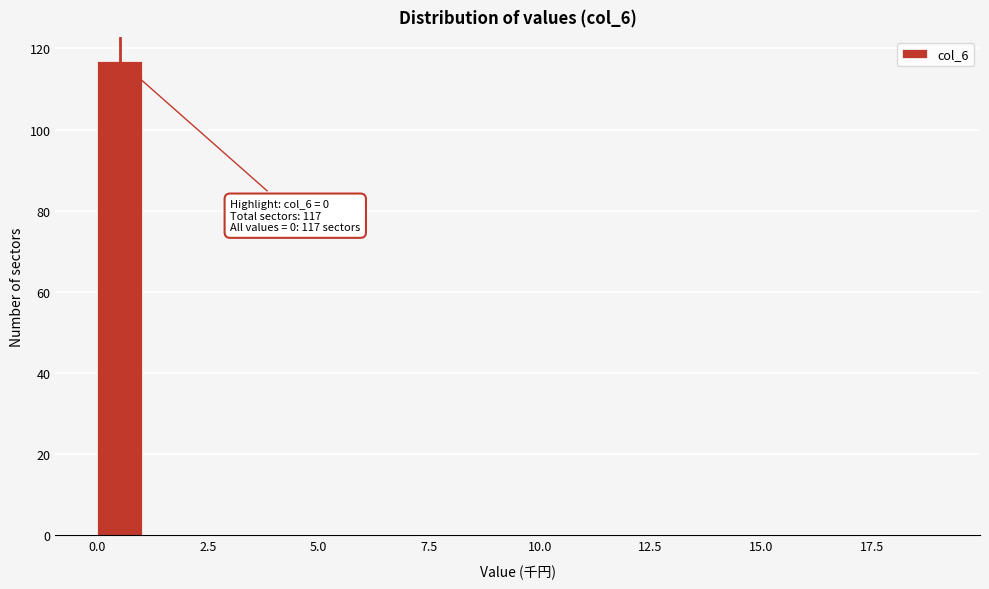

Around what value on the x-axis is the tallest bar? Give the approximate position of its centre, as read against the axis.

0.5